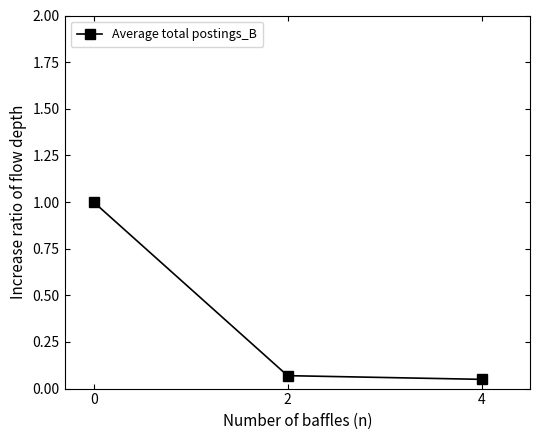

What is the greatest value displayed?

1.0